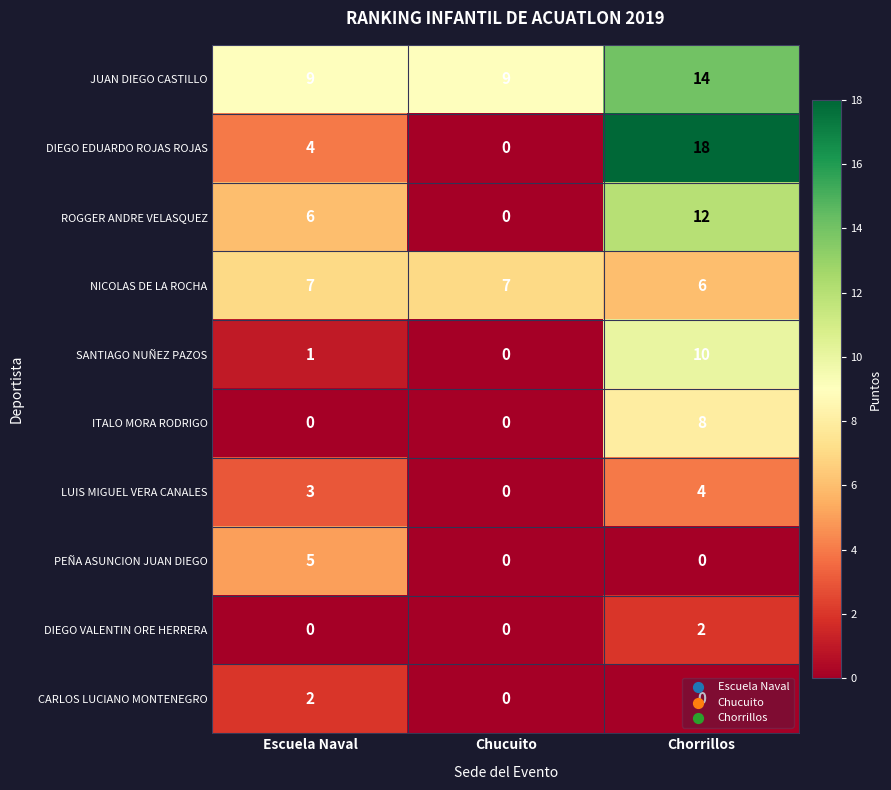

Count the DIEGO EDUARDO ROJAS ROJAS values in the range 0 to 18.

3